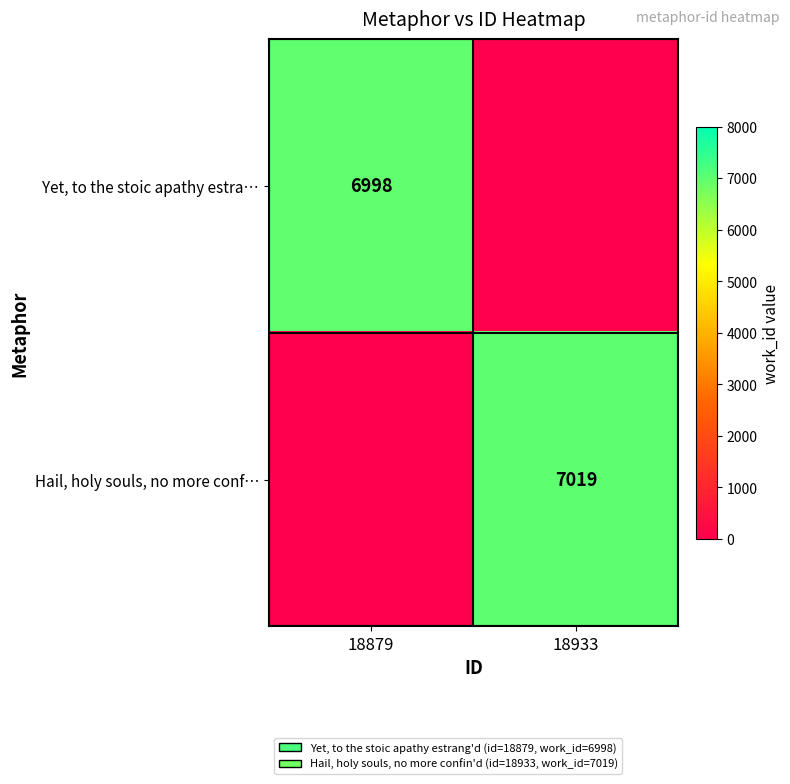

True or false: Hail, holy souls, no more conf… has a value of 10422 at 18933.

False